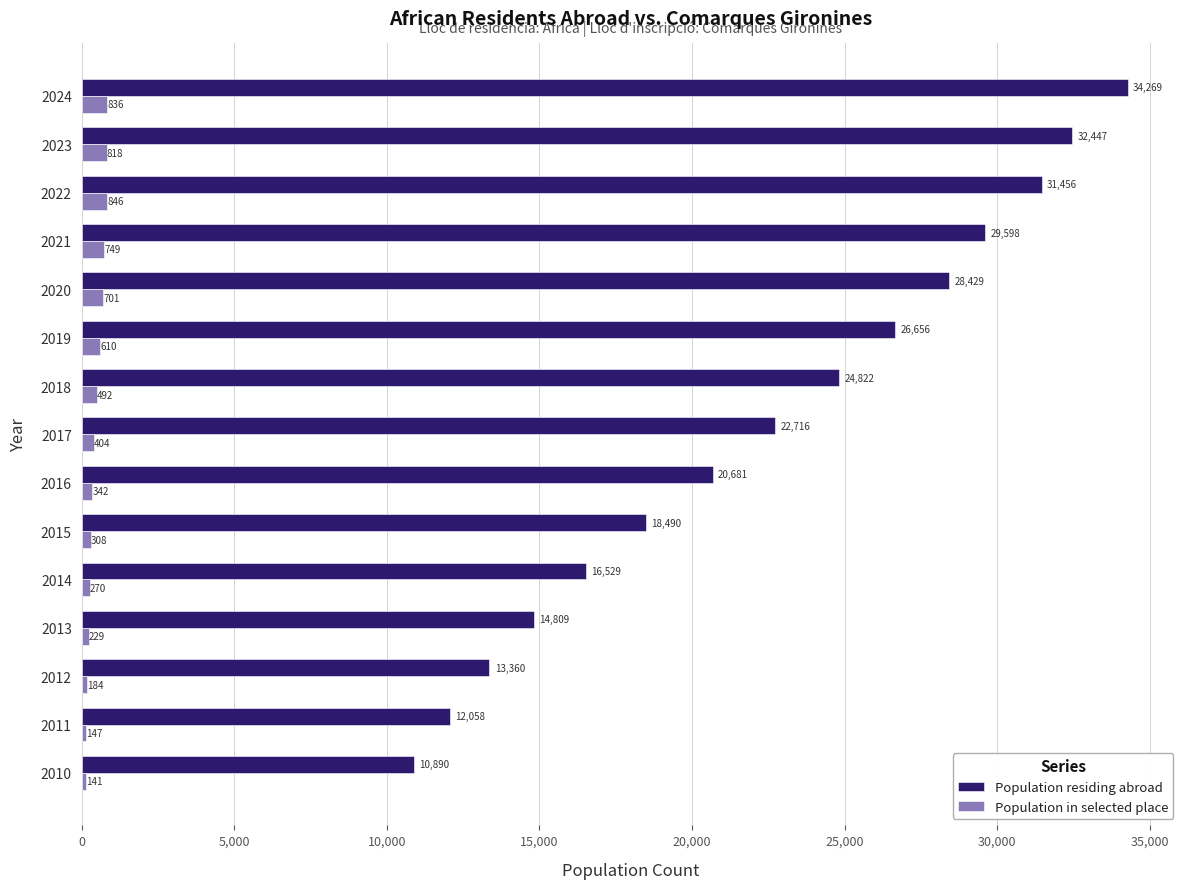

Which series has the largest range (max minus min)?

Population residing abroad